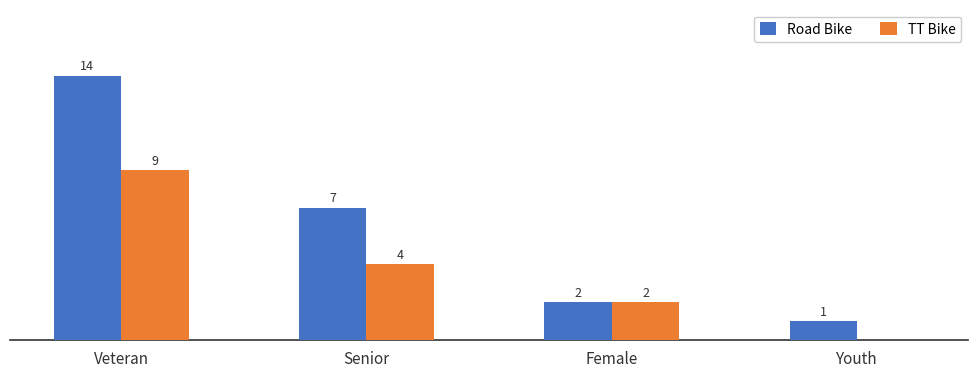

Where is TT Bike nearest to the value 4?

Senior